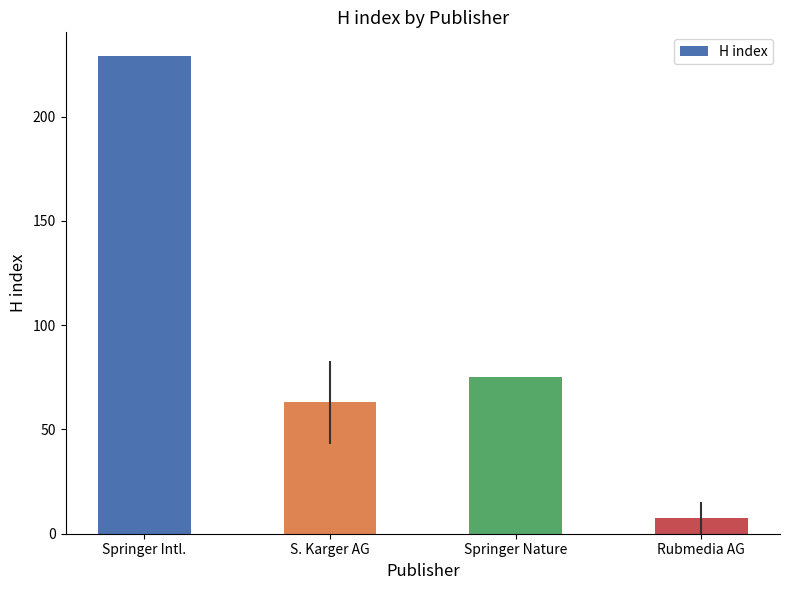

Reading right to left, extract all data points from this chart.

7.5	75.0	63.0	229.0